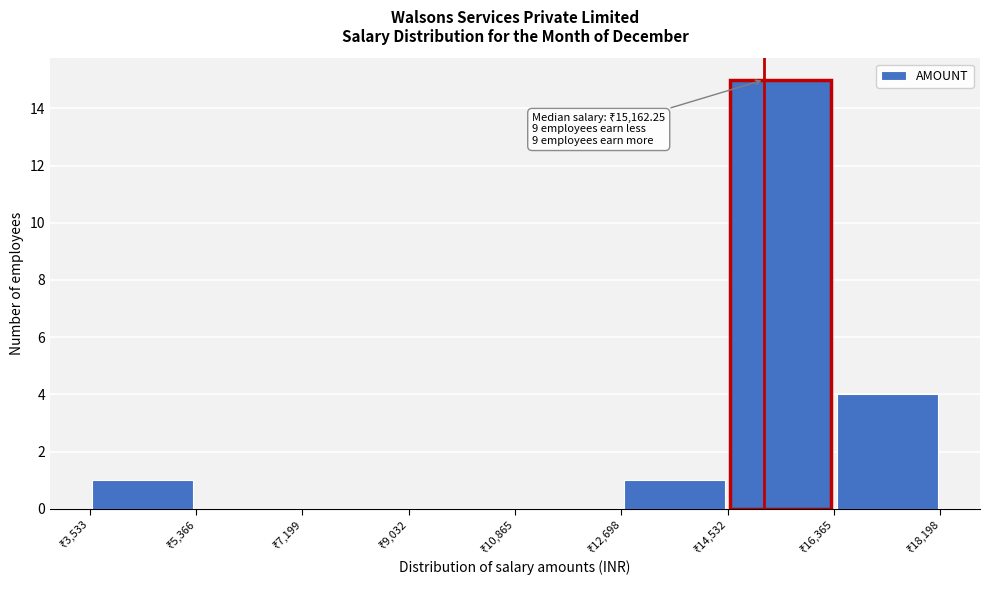

Over which range of the x-axis is the bar tallest?

14600 to 16400